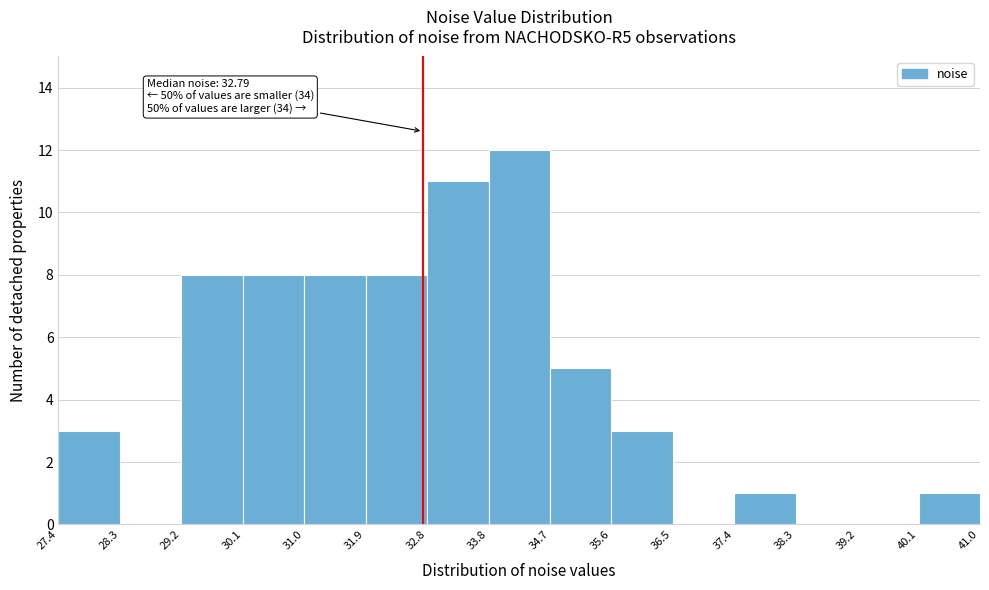

Which range on the x-axis has the tallest bar?

33.8 to 34.7